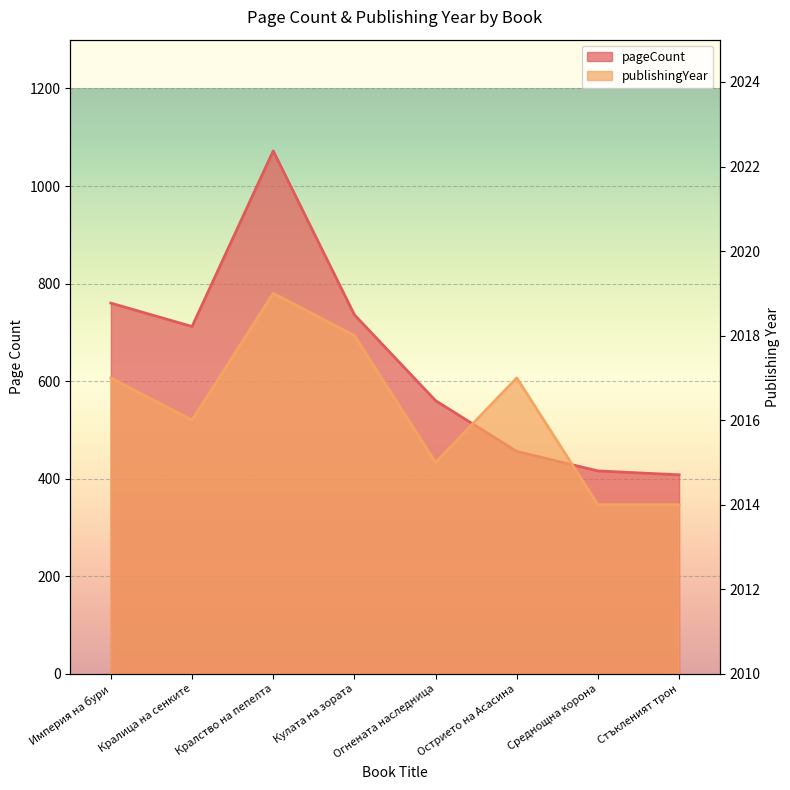

What is the label of the 4th point from the left?

Кулата на зората